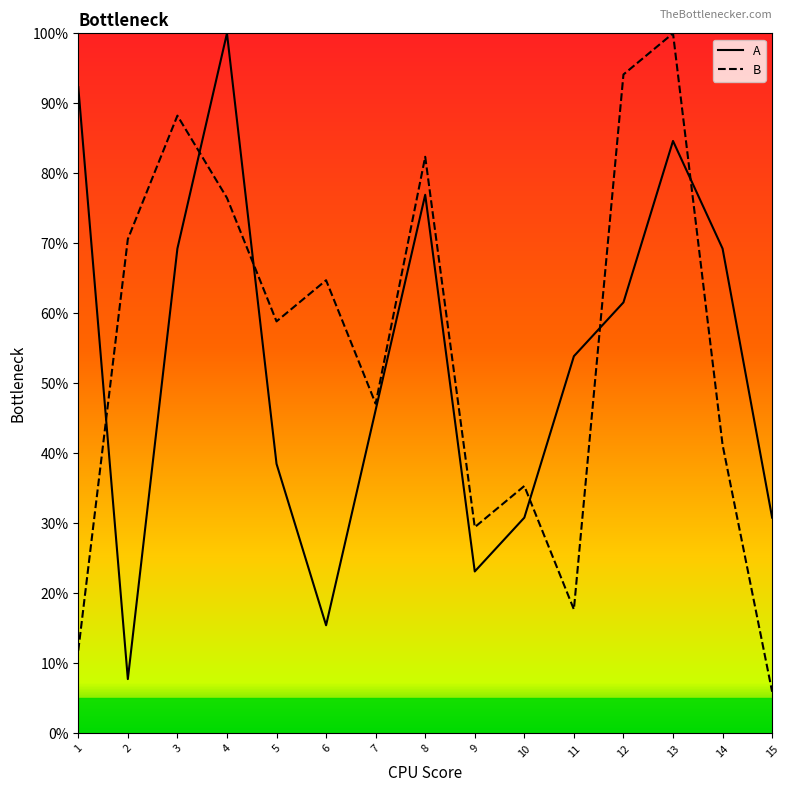

The B series shows 33.0 at 13. True or false?

False